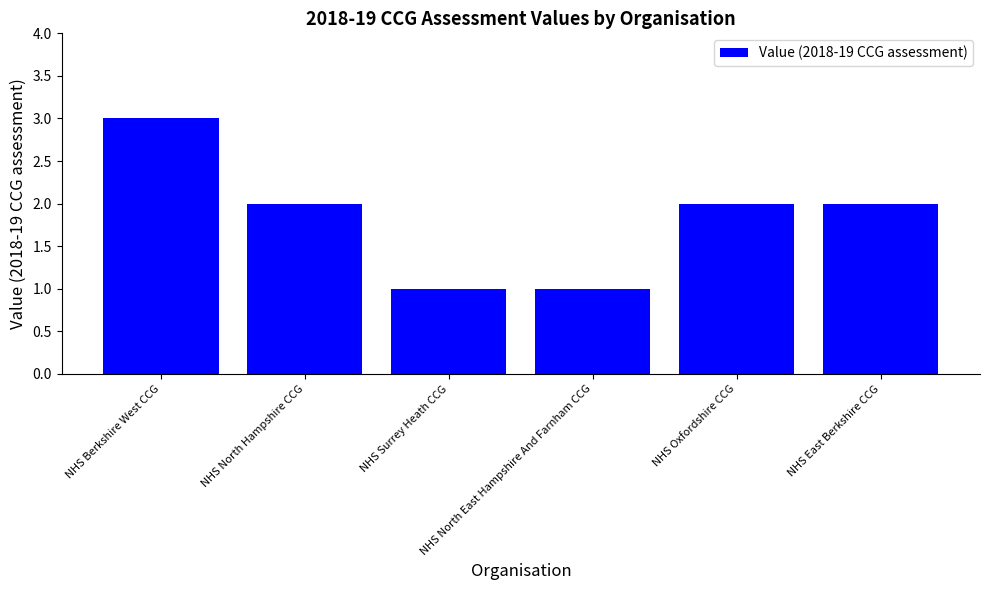

What position from the left is NHS Oxfordshire CCG?

5